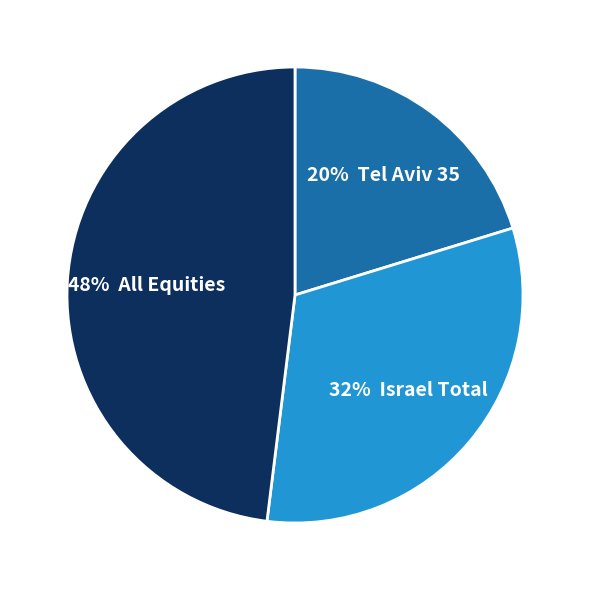

To the nearest percent, what is the difference between the largest and smallest slice percentages?

28%